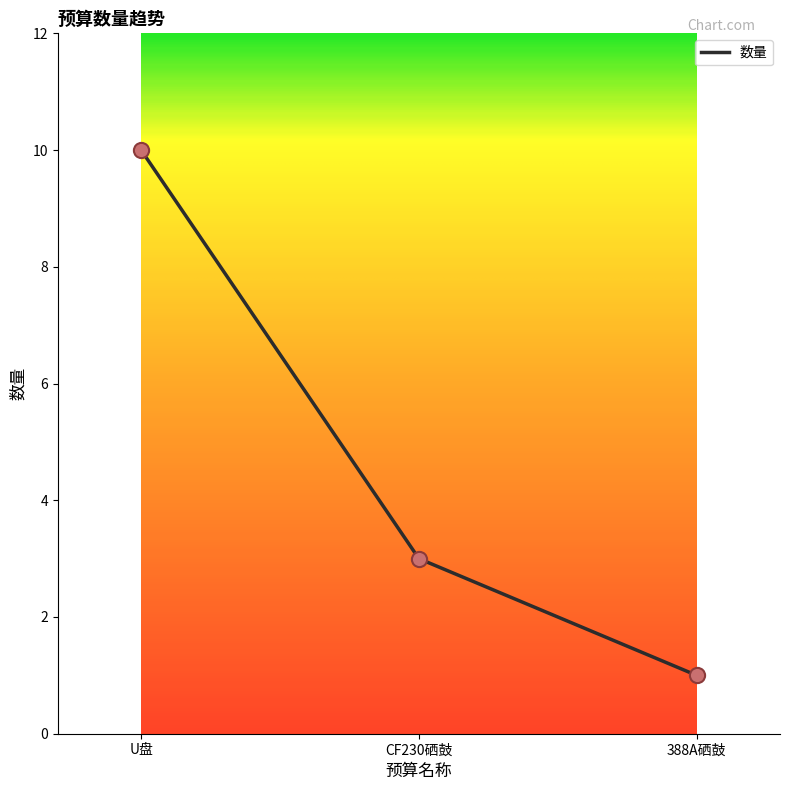

Which has a higher value, CF230硒鼓 or U盘?

U盘